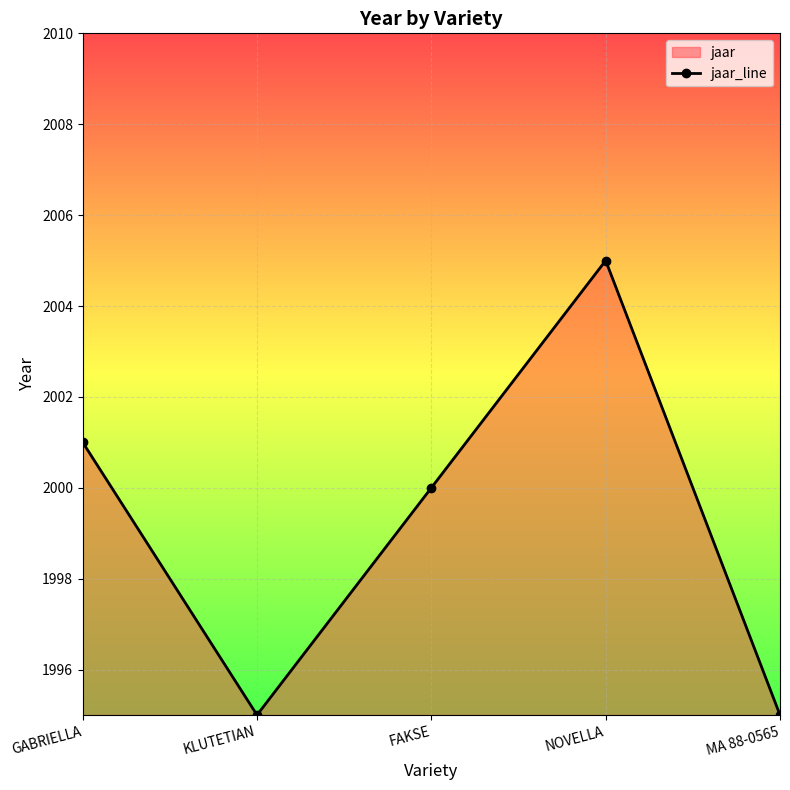

How many values are between 1995 and 2001?

4